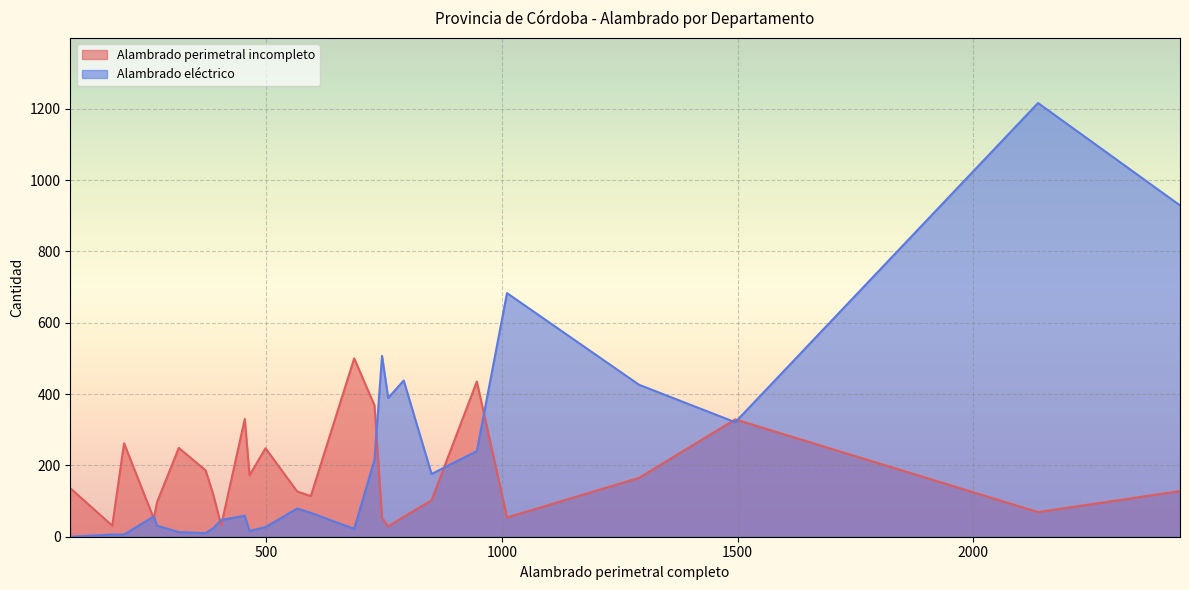

How many categories are shown in the chart?

26